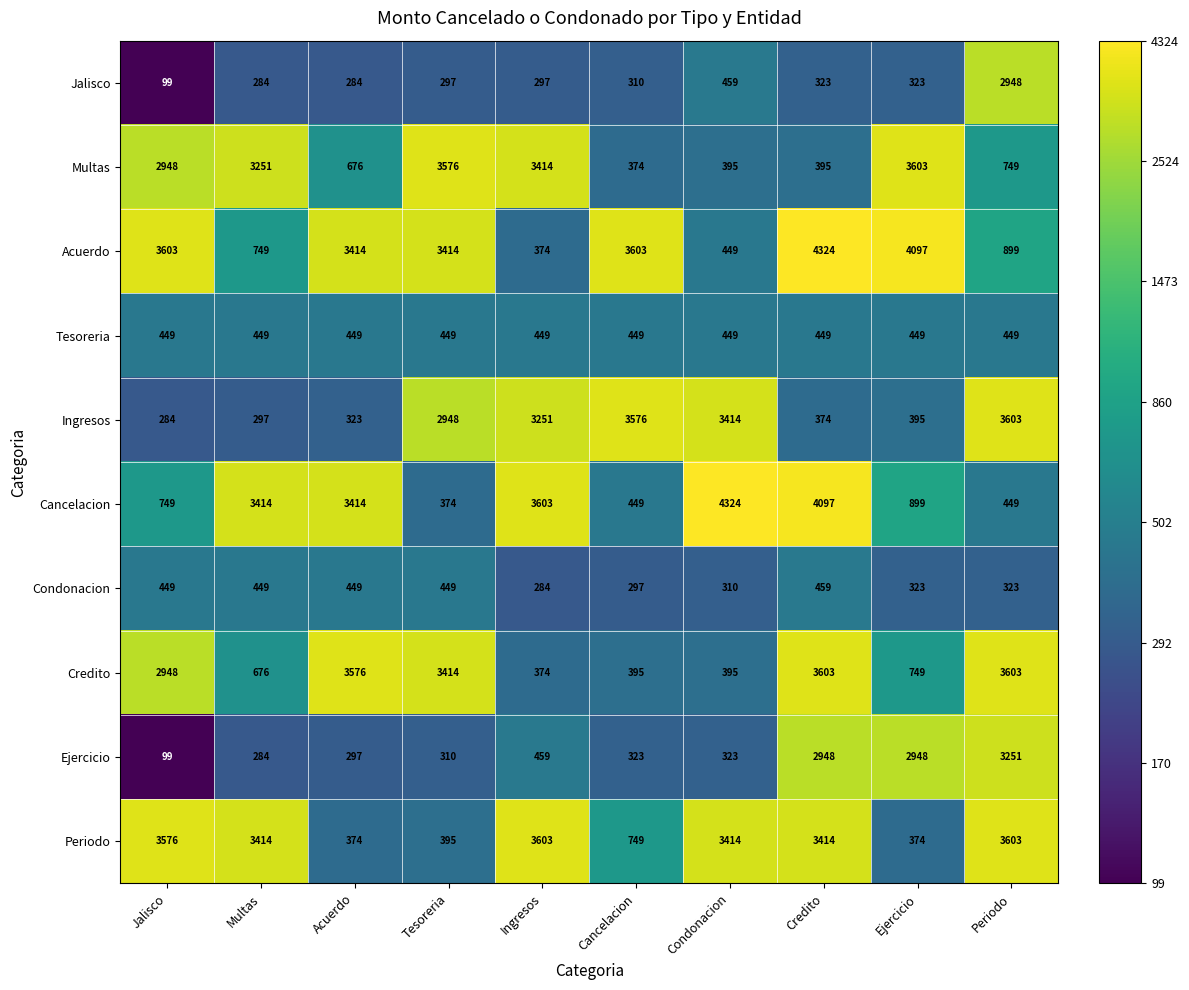

What is the difference between the maximum and minimum values in the Condonacion series?

175